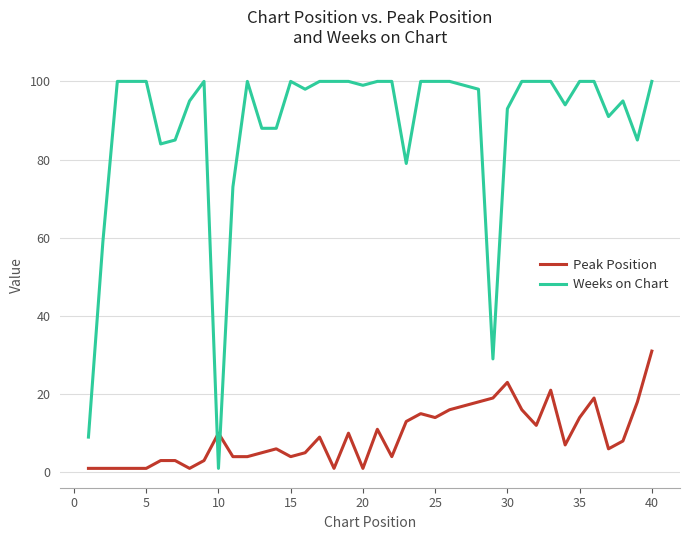

How many lines are shown in the chart?

2